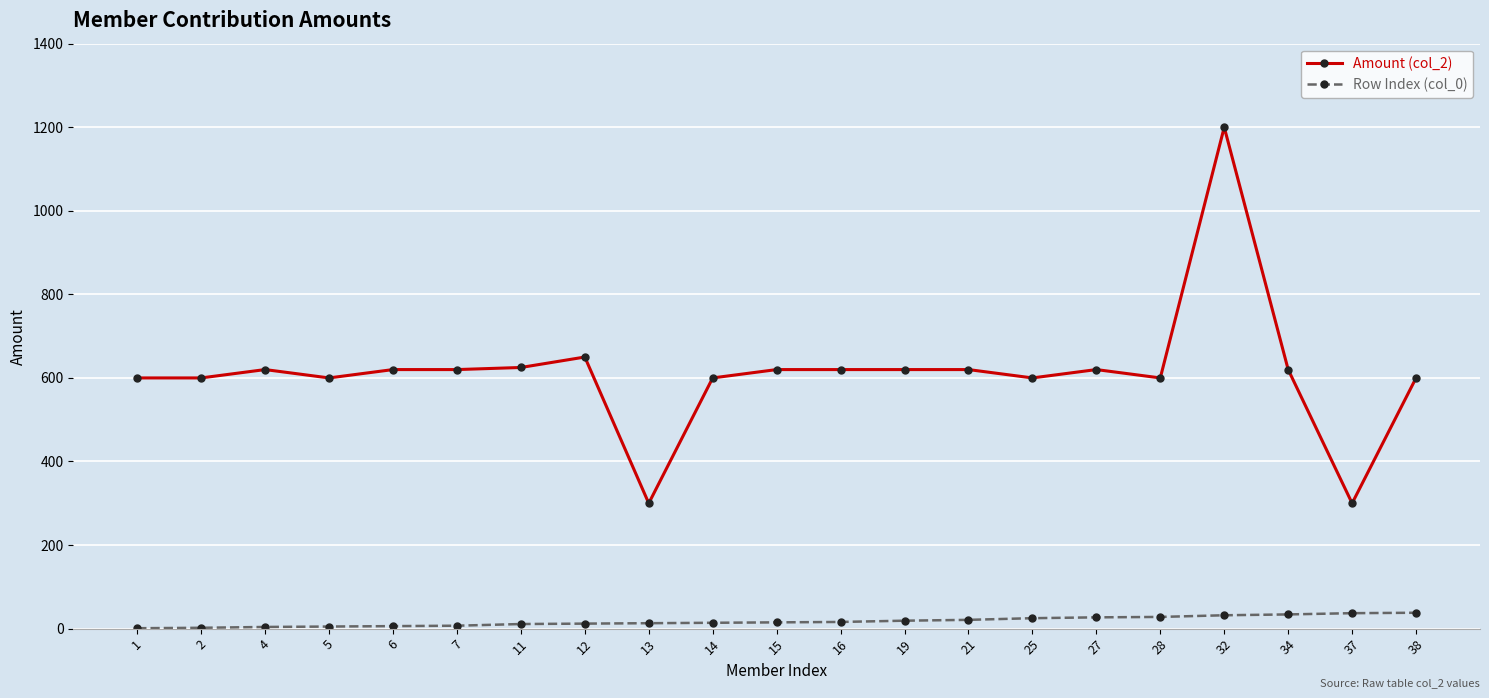

The value of Amount (col_2) at 38 is 296. True or false?

False